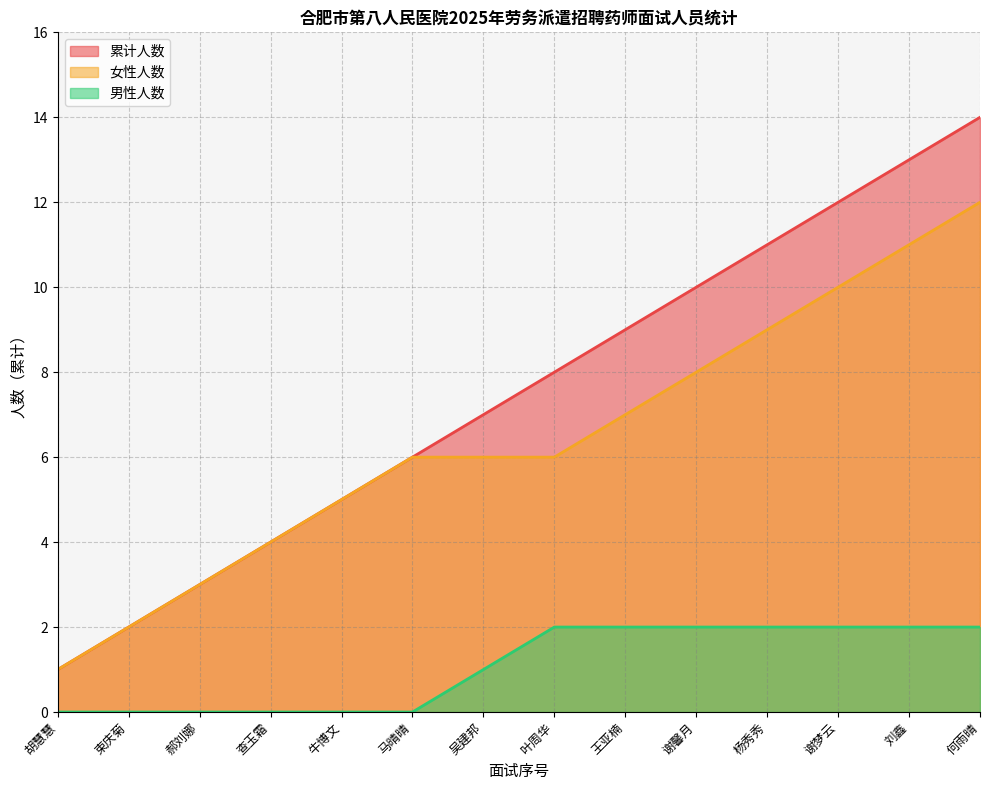

The 女性人数 series shows 12 at 何雨晴. True or false?

True